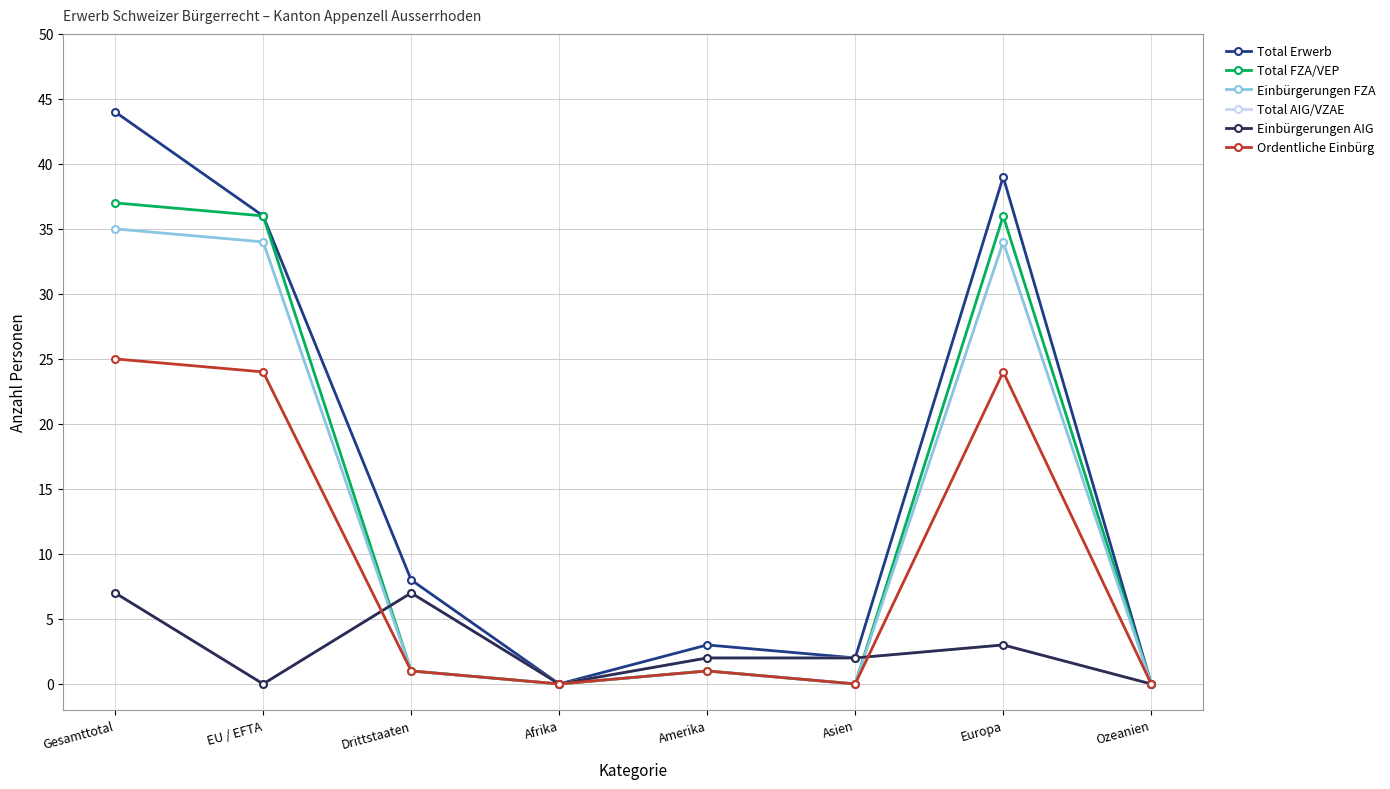

Does the chart have visible grid lines?

Yes